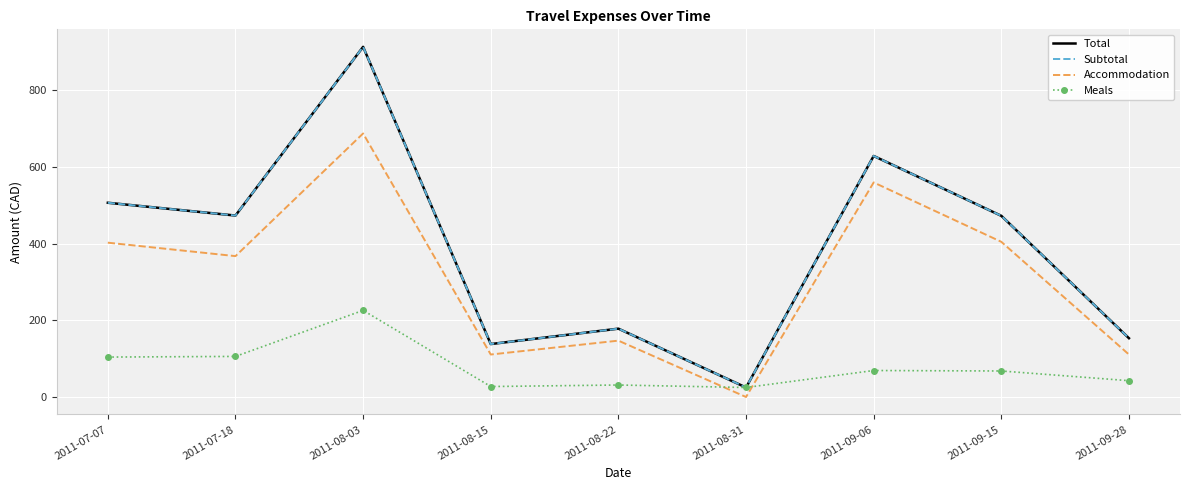

List the series in order of their peak value, lowest first.

Meals, Accommodation, Total, Subtotal